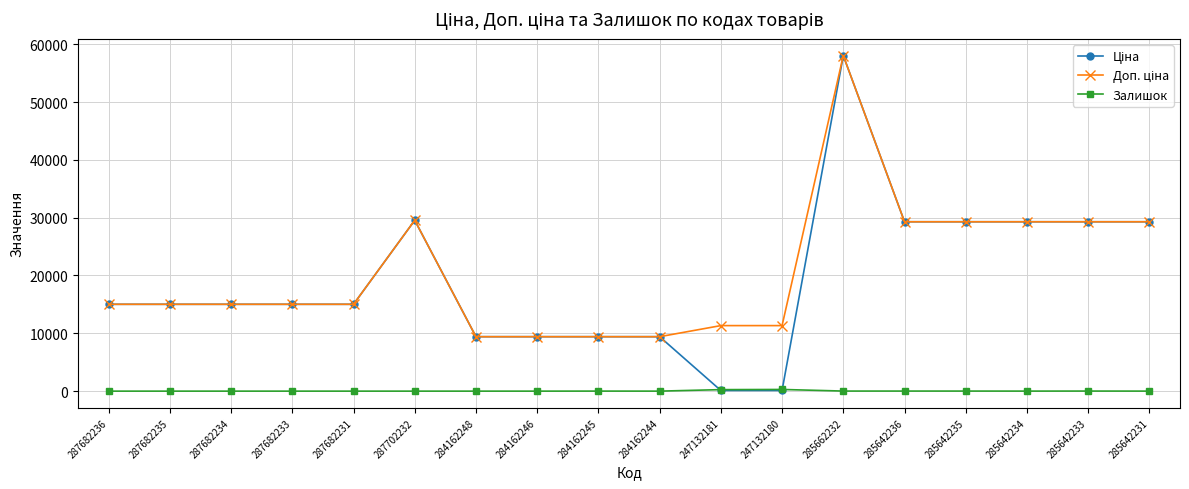

What is the difference between the Залишок values at 247132181 and 285642234?

255.0